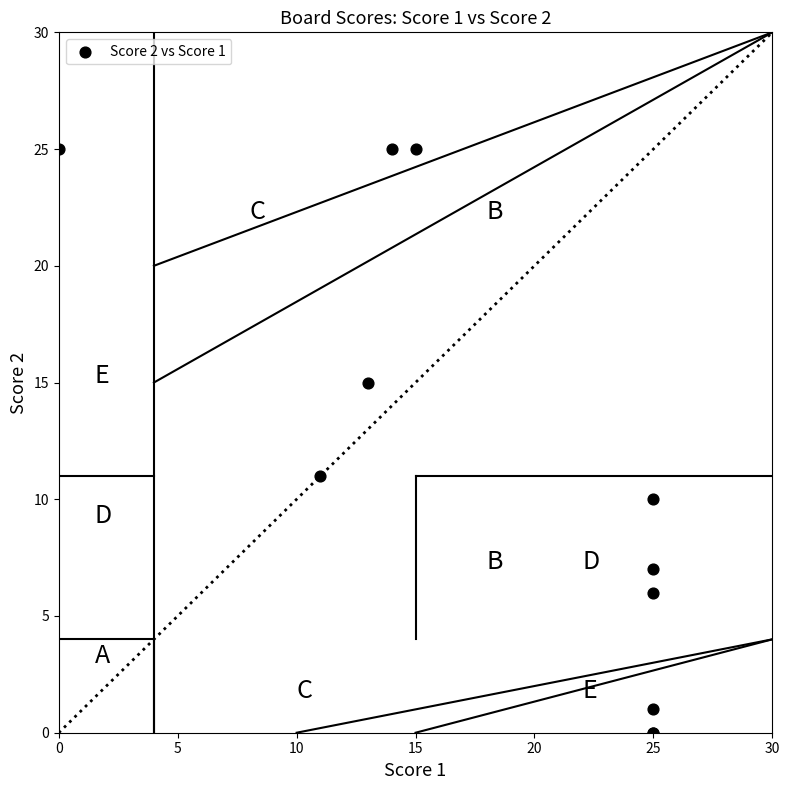

What Y value in the scatter plot is closest to 12?

11